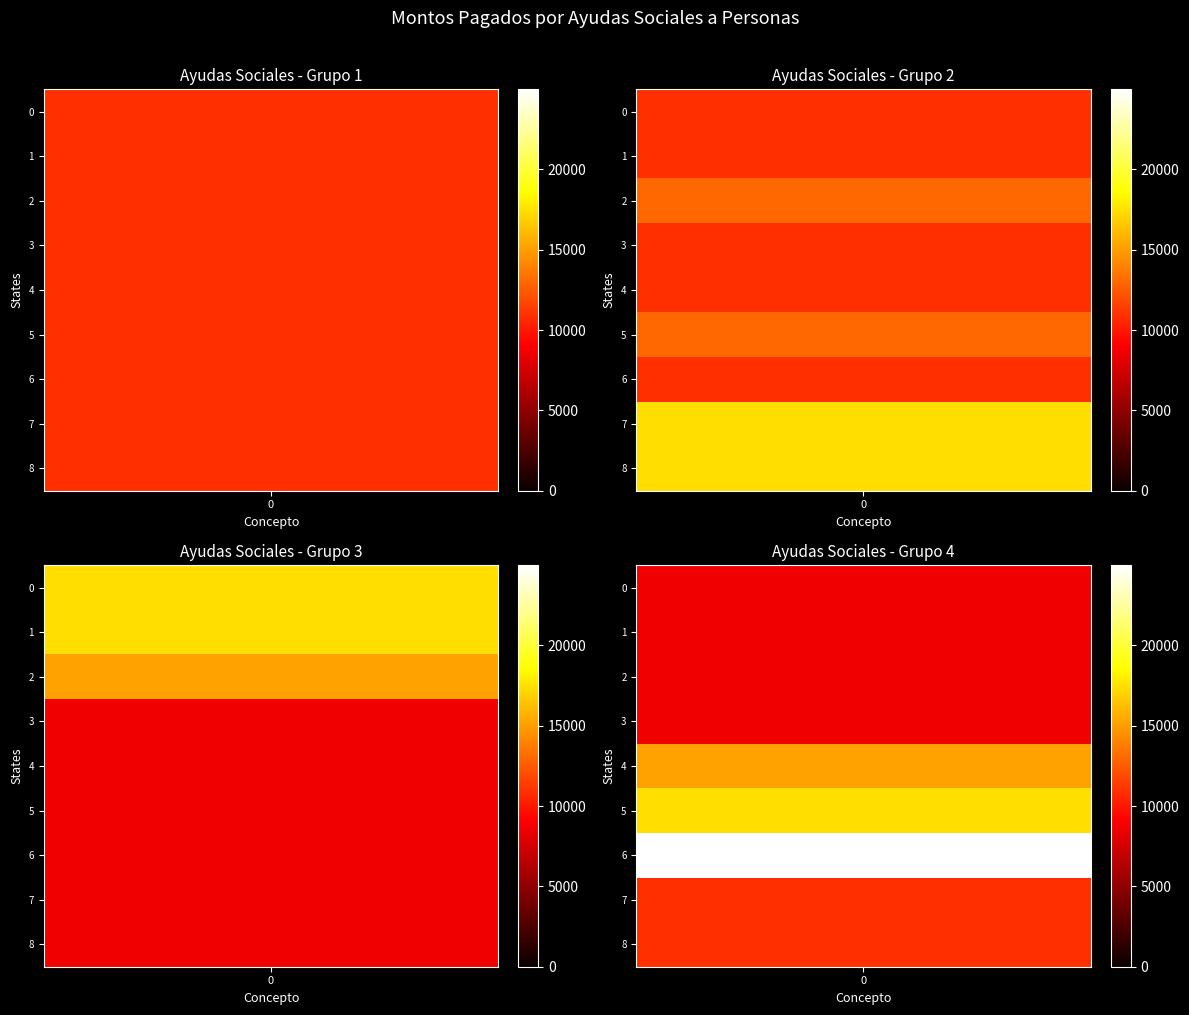

How many values exceed 10840?

10